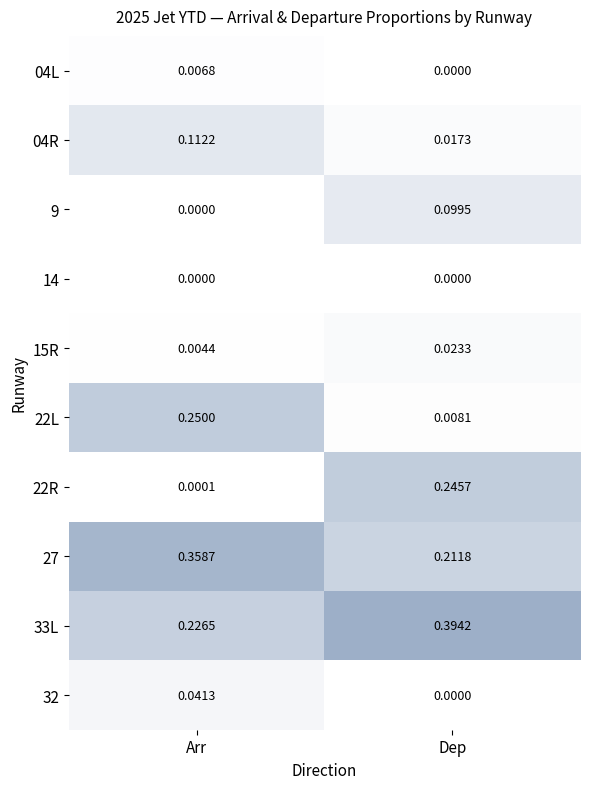

List the series in order of their peak value, highest first.

33L, 27, 22L, 22R, 04R, 9, 32, 15R, 04L, 14